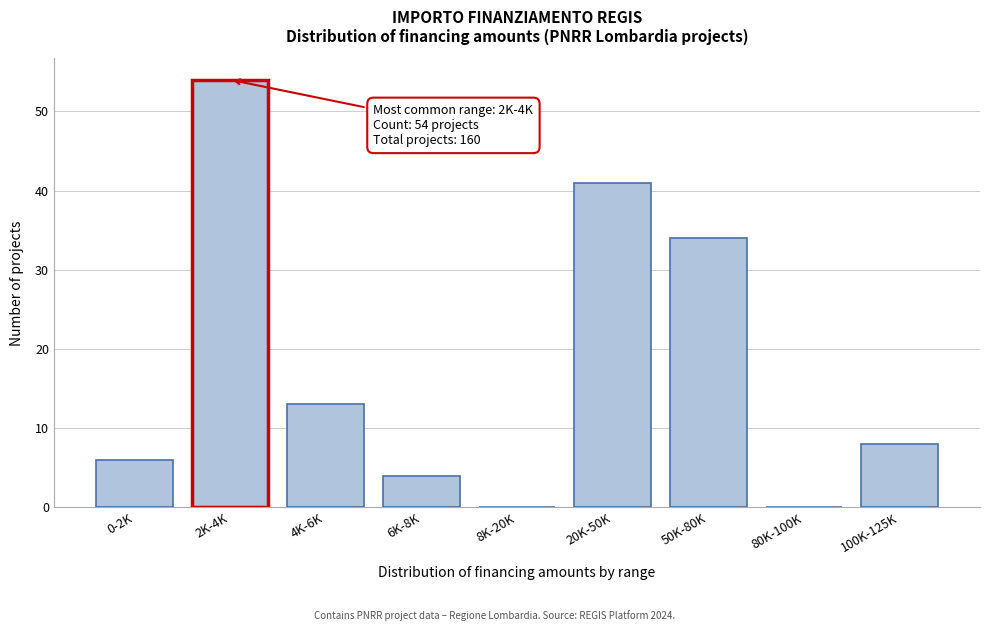

Reading right to left, list all the values displayed in this chart.

100K-125K=8	80K-100K=0	50K-80K=34	20K-50K=41	8K-20K=0	6K-8K=4	4K-6K=13	2K-4K=54	0-2K=6